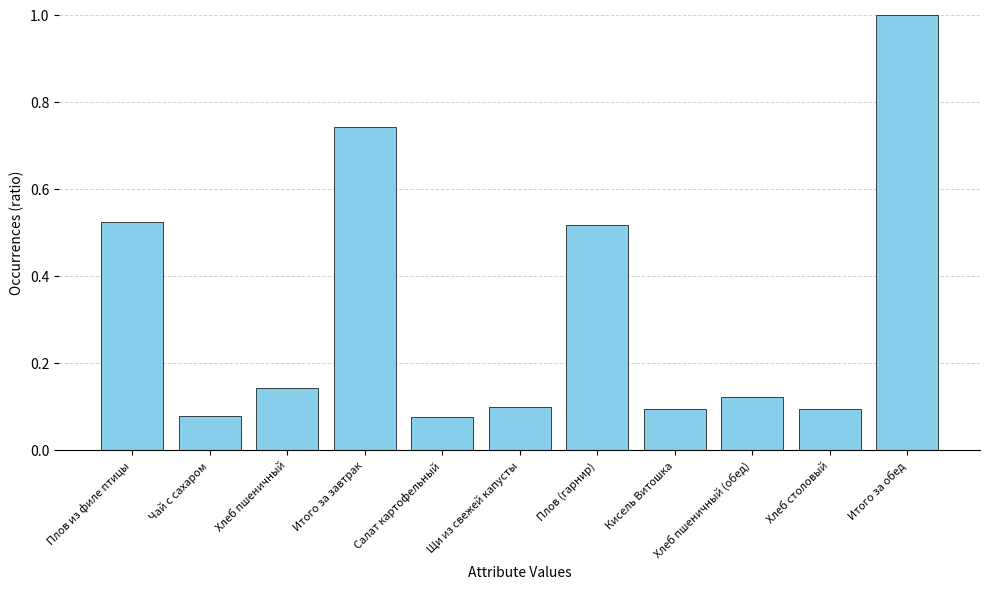

What is the difference between the values at Итого за обед and Хлеб пшеничный (обед)?

0.9